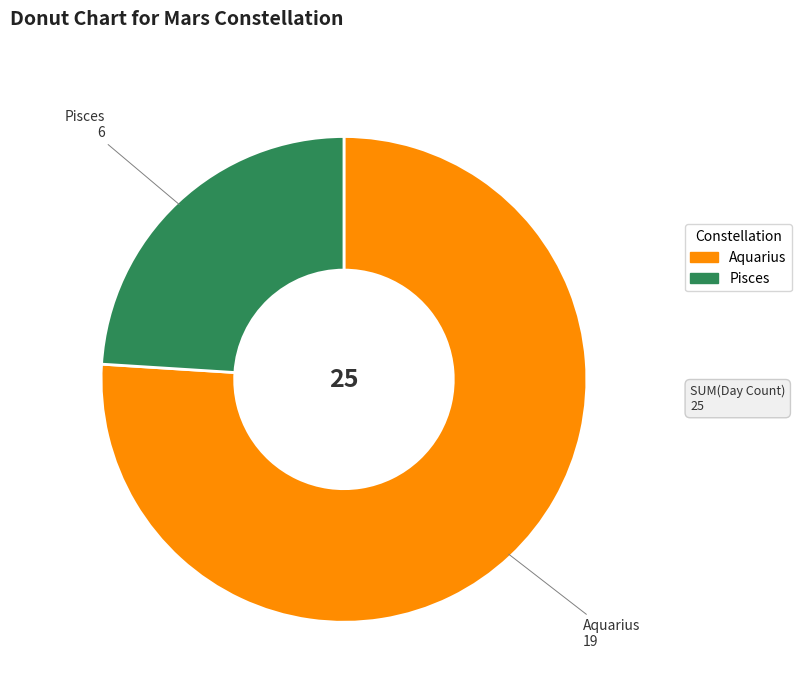

Which category has the biggest portion of the pie?

Aquarius